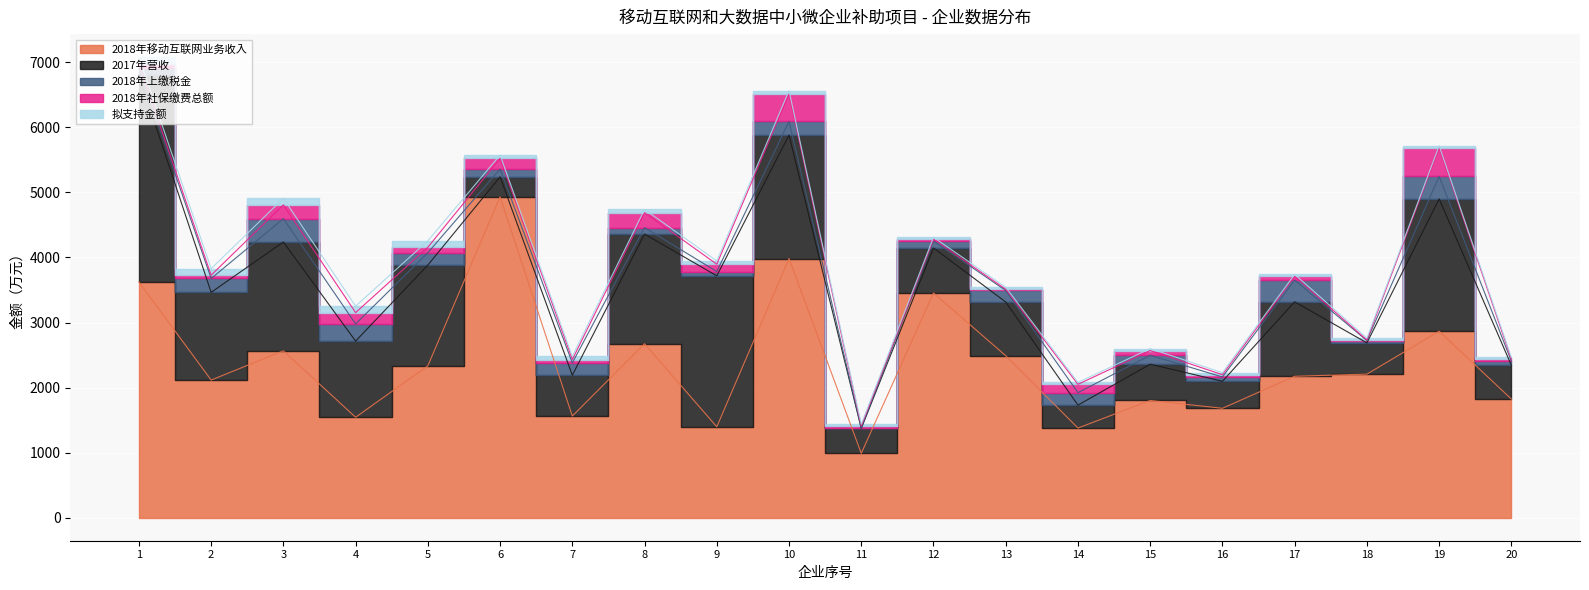

Is the value of 2017年营收 at 5 greater than the value of 拟支持金额 at 12?

Yes